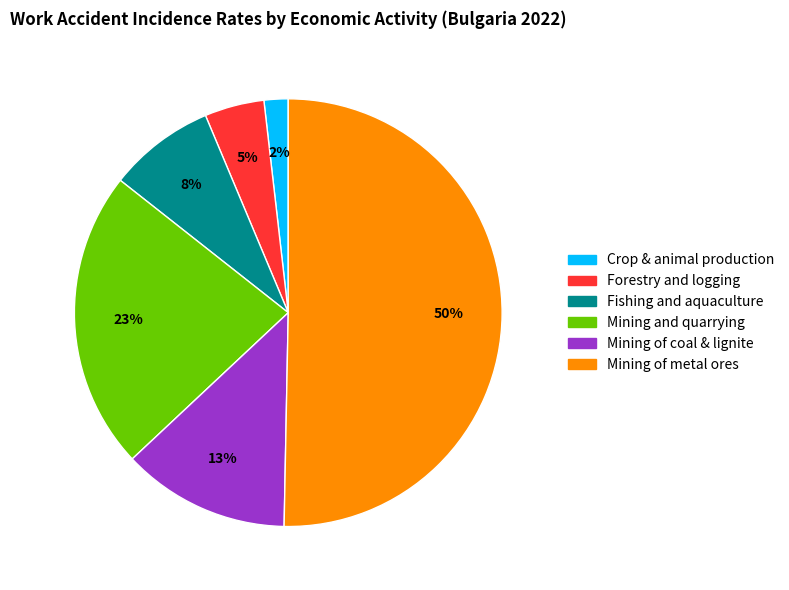

To the nearest percent, what is the average slice percentage?

17%